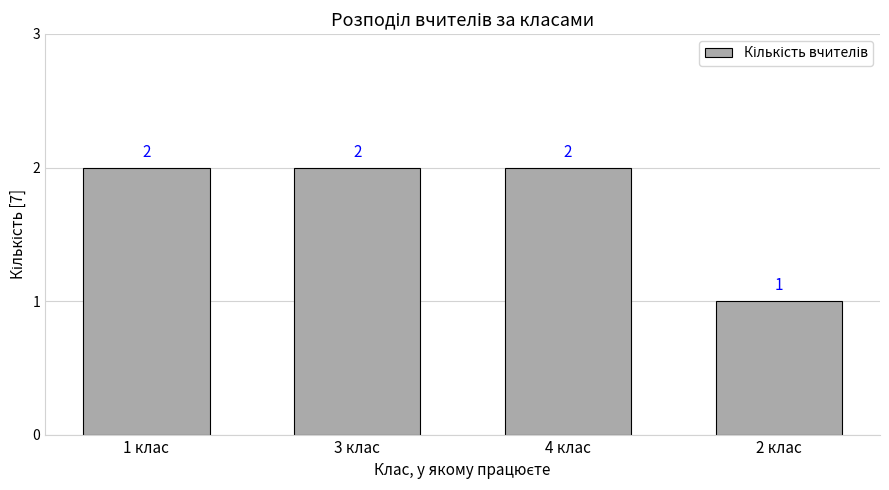

The value at 1 клас is 3. True or false?

False